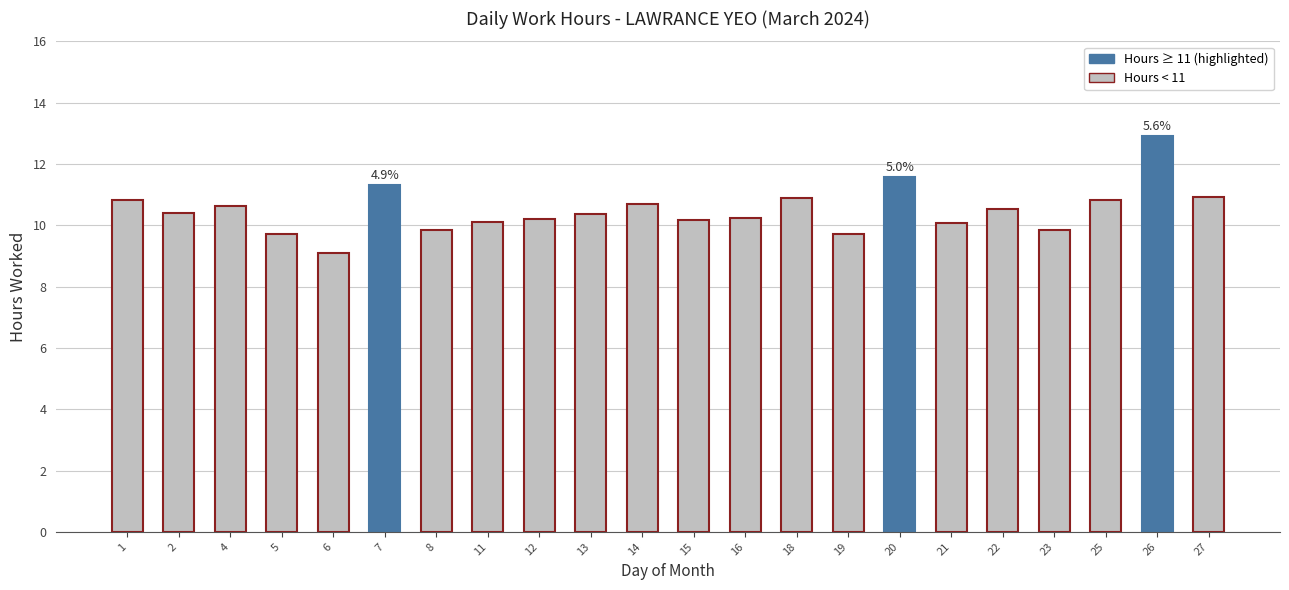

What is the value of the 12th bar from the left?

10.2